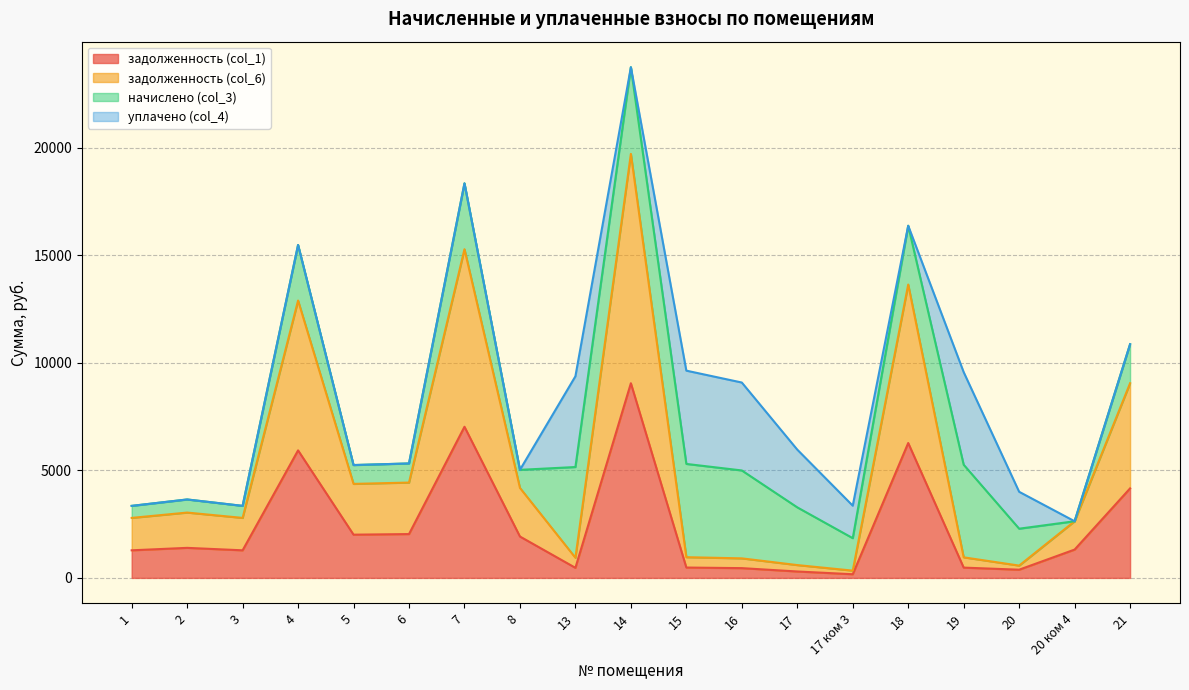

True or false: задолженность (col_1) has a value of 478.2 at 19.

True